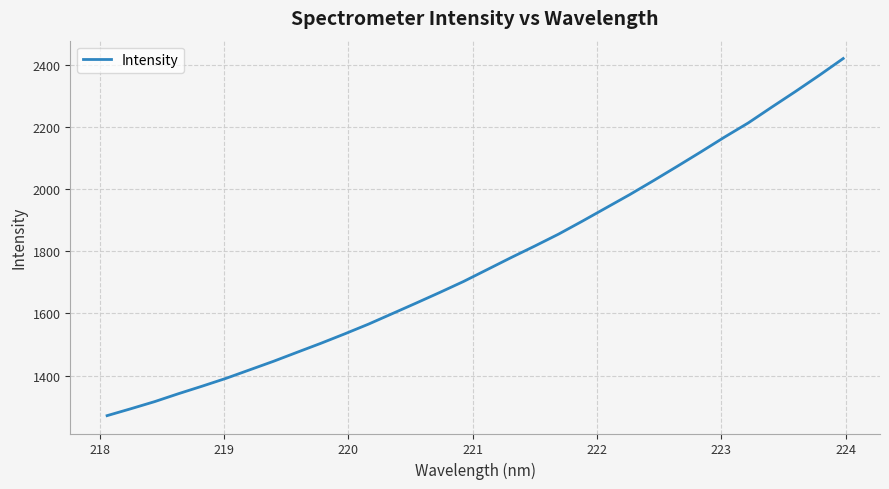

What is the maximum value shown in the chart?

2420.3